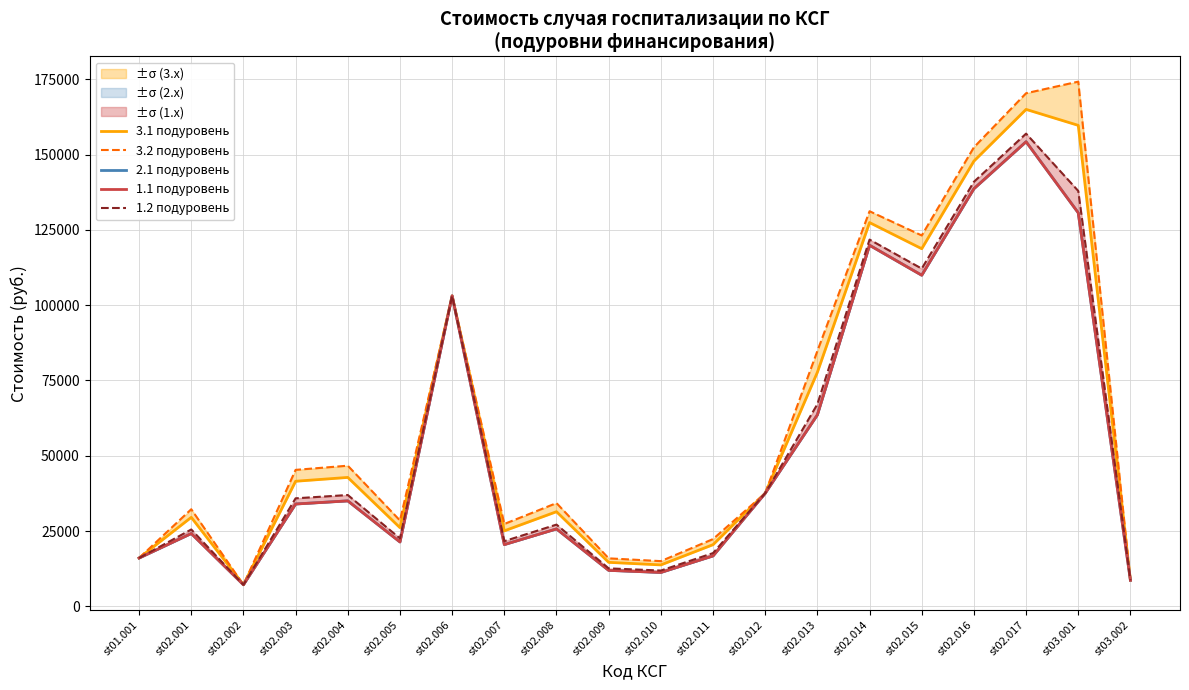

What is the minimum value shown in the chart?

7194.9